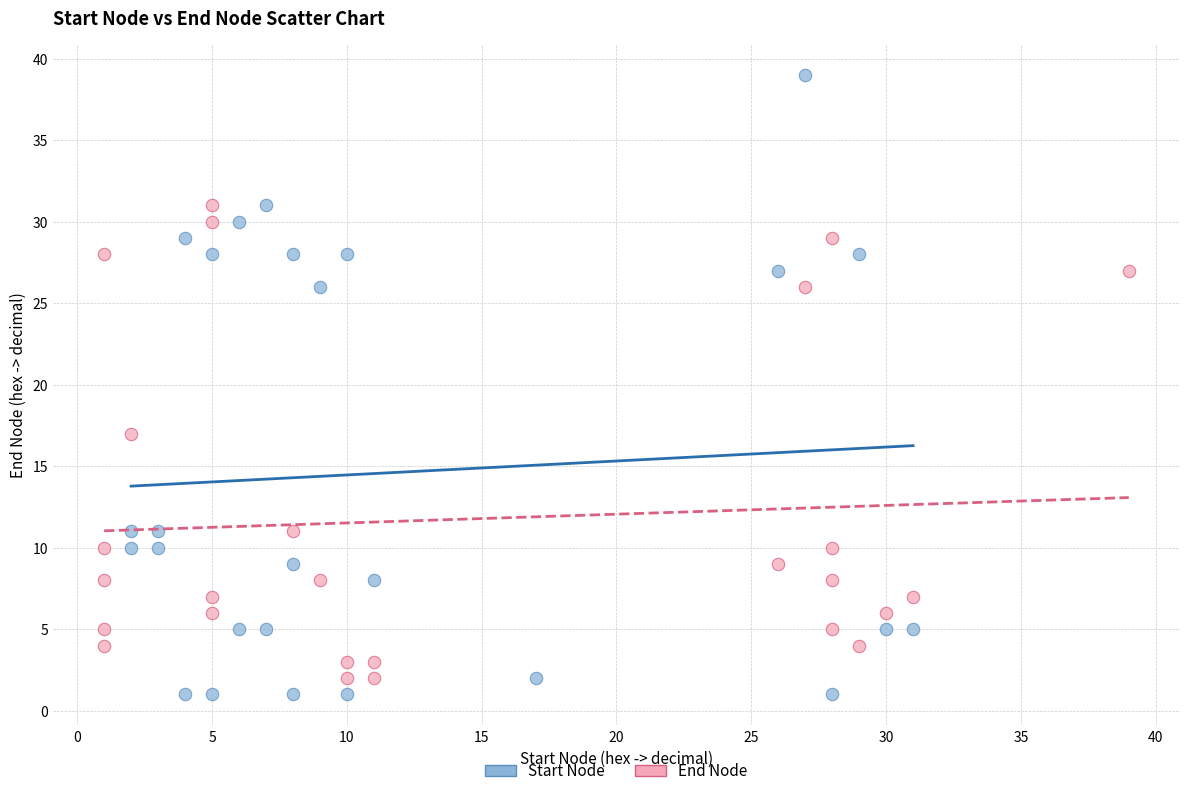

Which series reaches the maximum Y coordinate?

Start Node